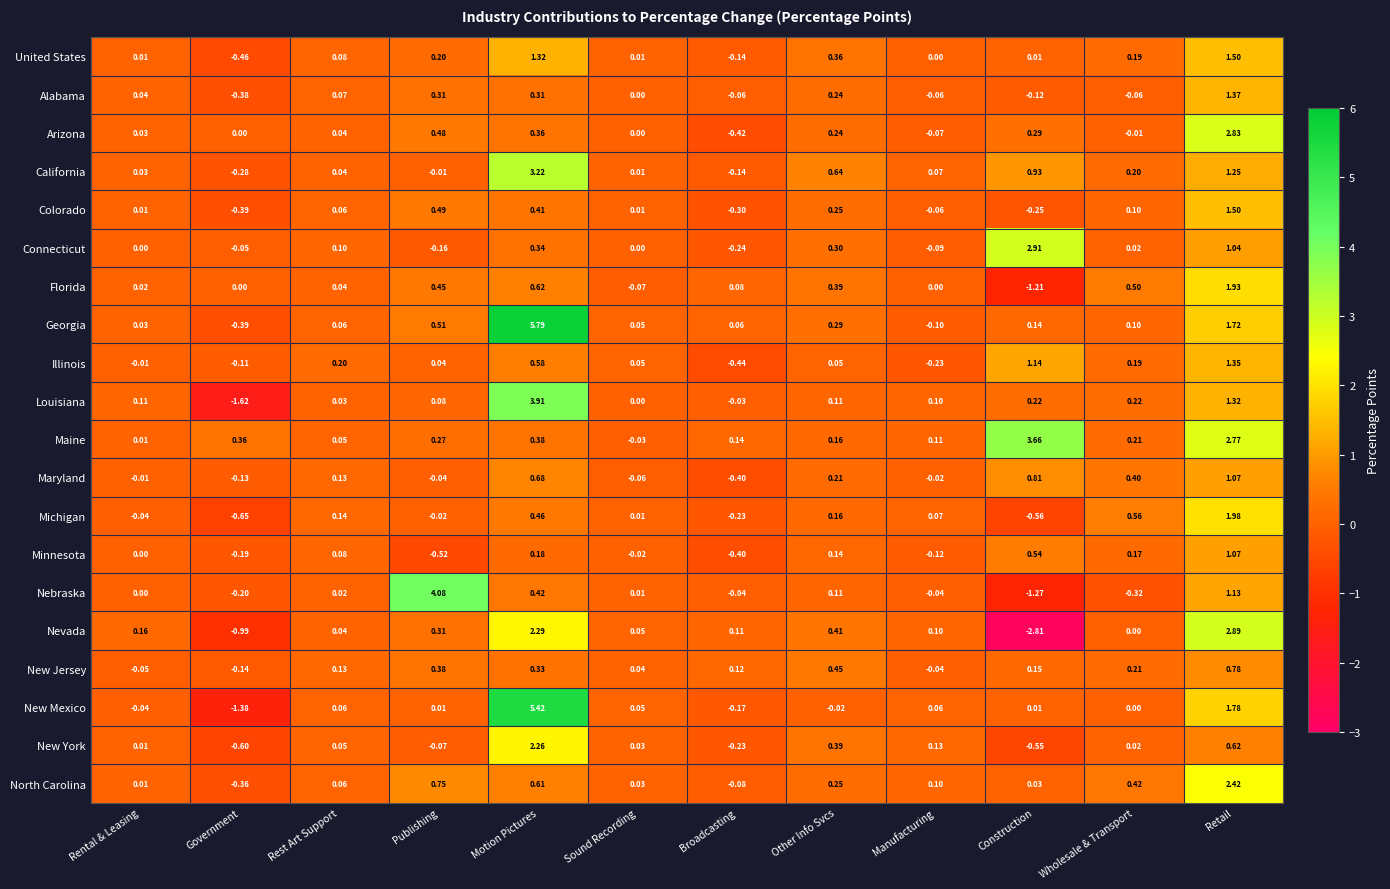

What is the total value across all series at Retail?

32.3